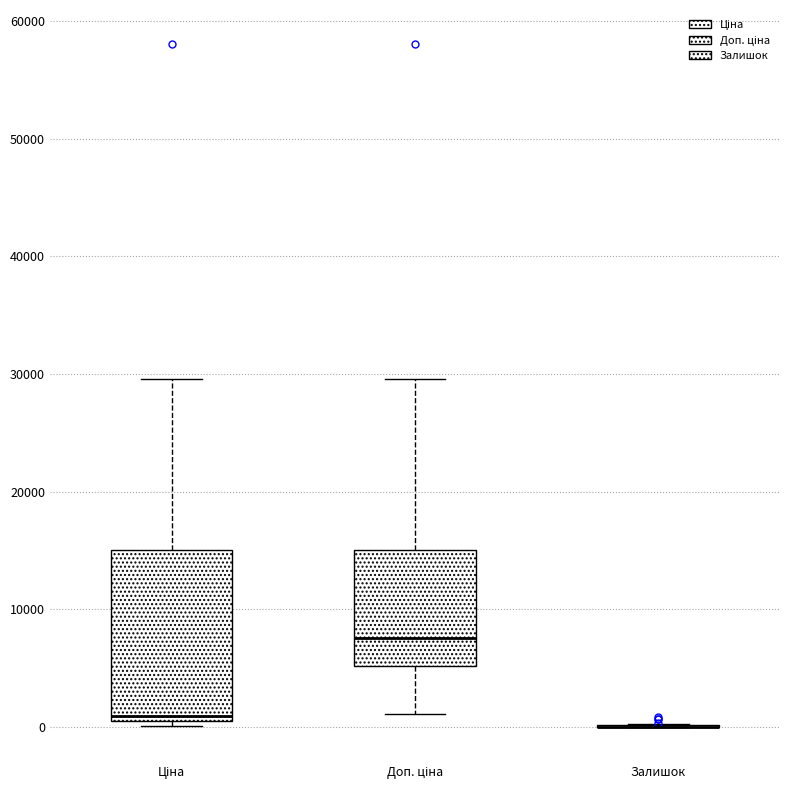

Where does the median line of the box for Ціна sit on the y-axis? The values are not printed on the chart, so give them approximately, as read against the axis.

1000